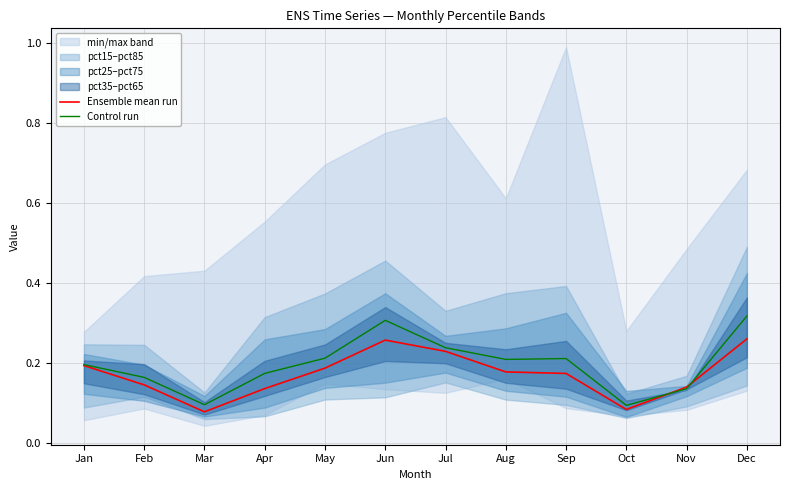

What is the difference between the maximum and minimum values in the Control run series?

0.2